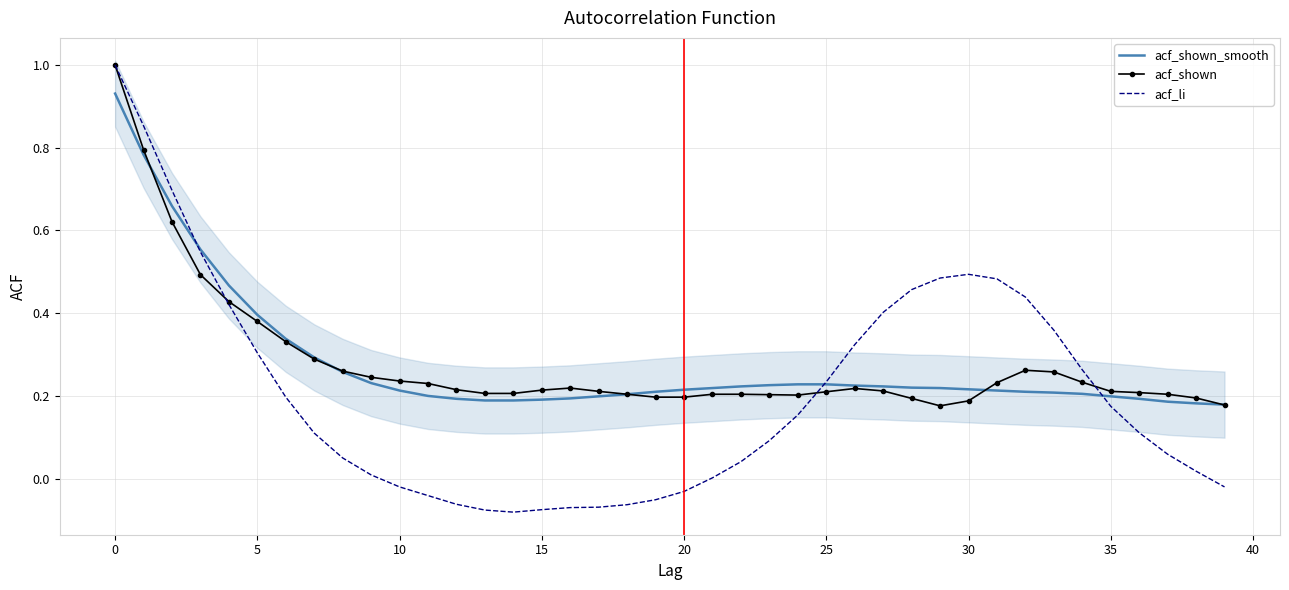

How many data points does each series have?

40